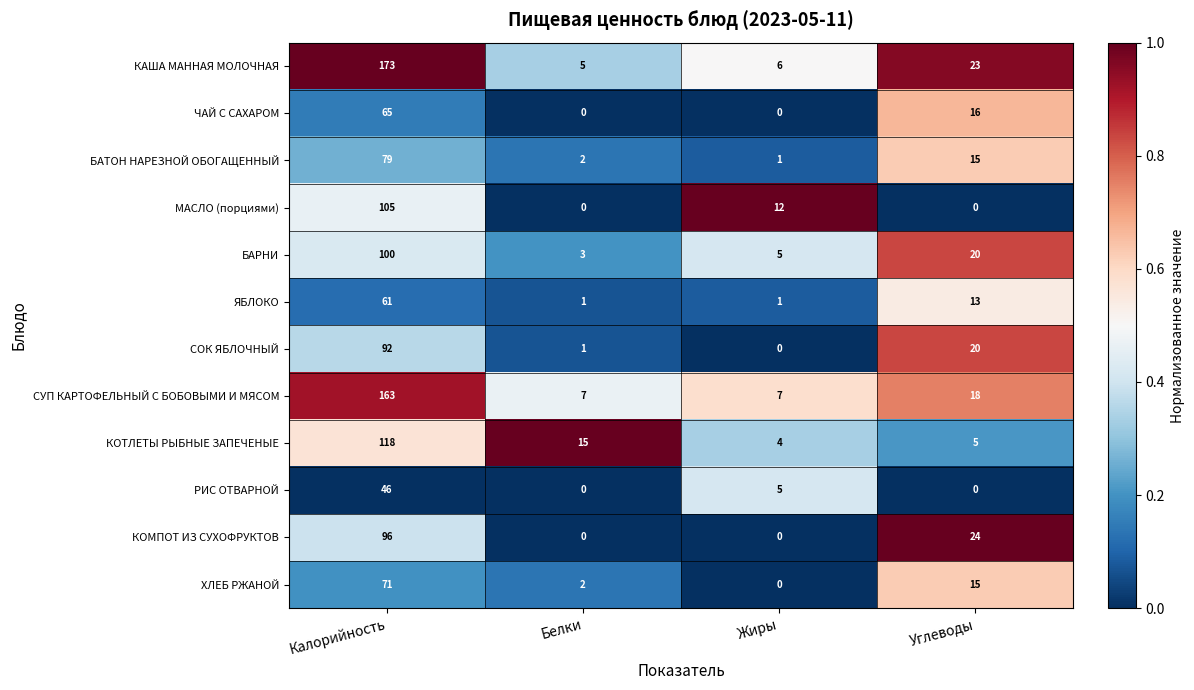

Which series has the widest spread of values?

КАША МАННАЯ МОЛОЧНАЯ